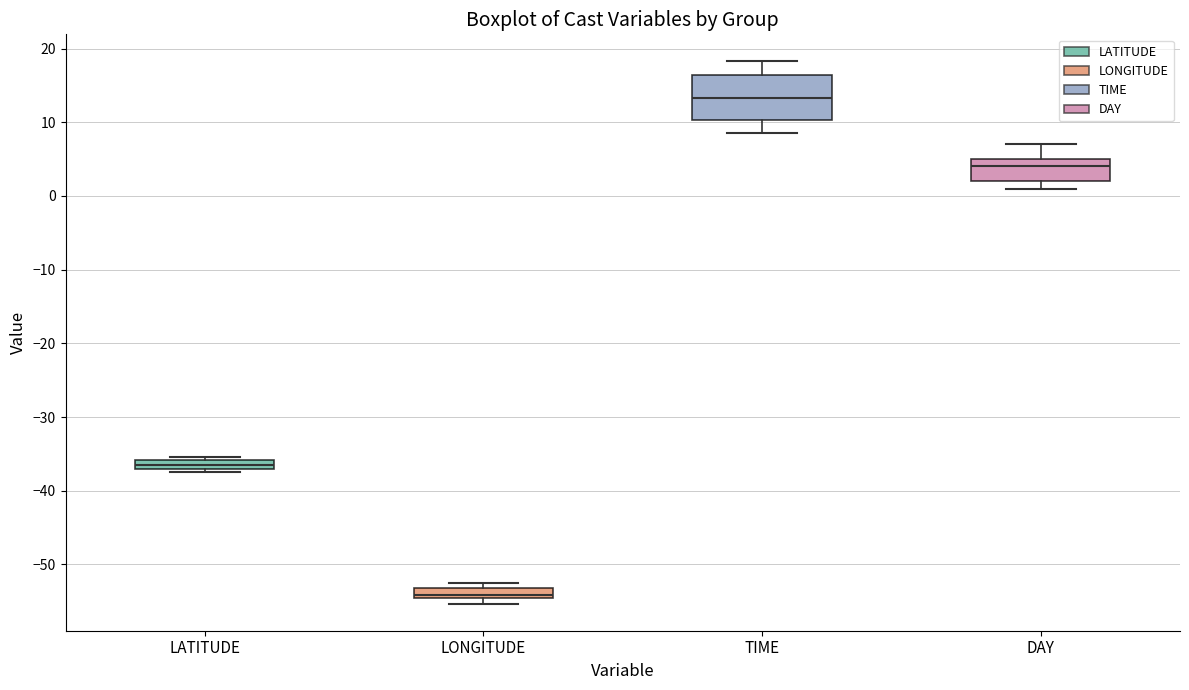

Which box is the tallest, from its lower edge to its upper edge?

TIME